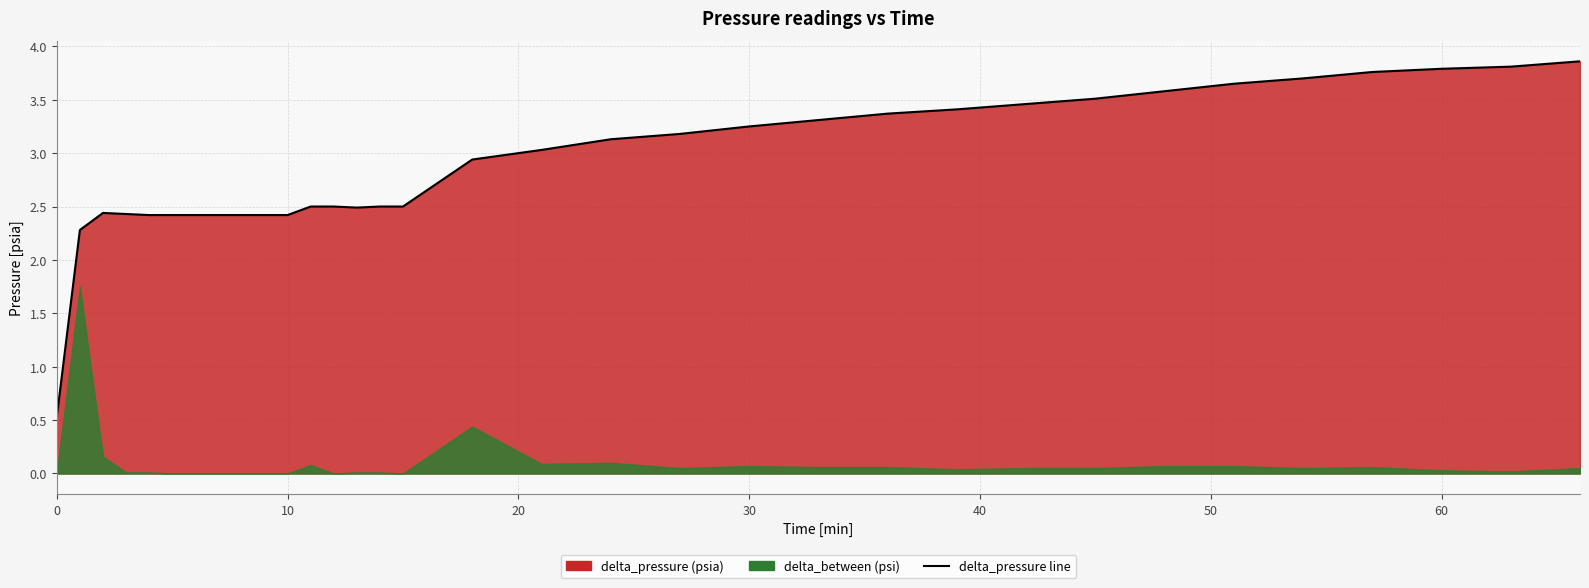

What is the sum of all values?

95.8